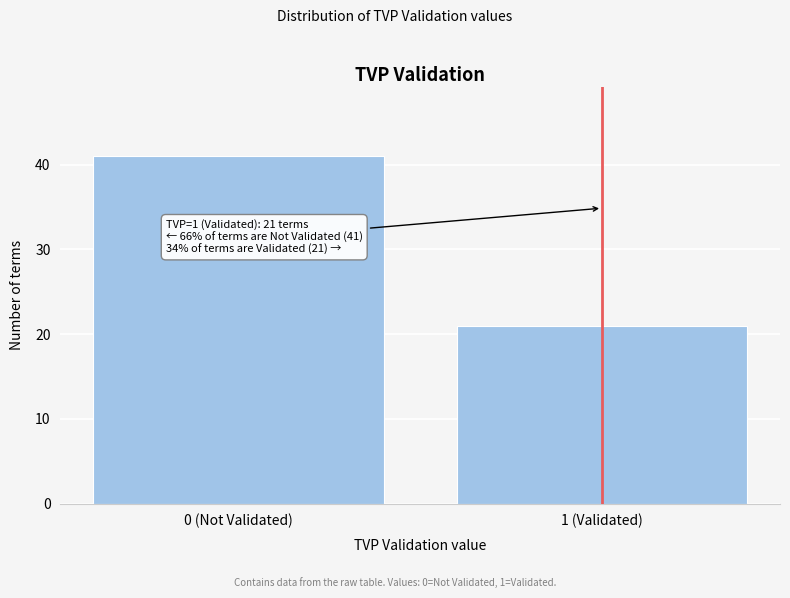

Reading left to right, list all the values displayed in this chart.

41	21